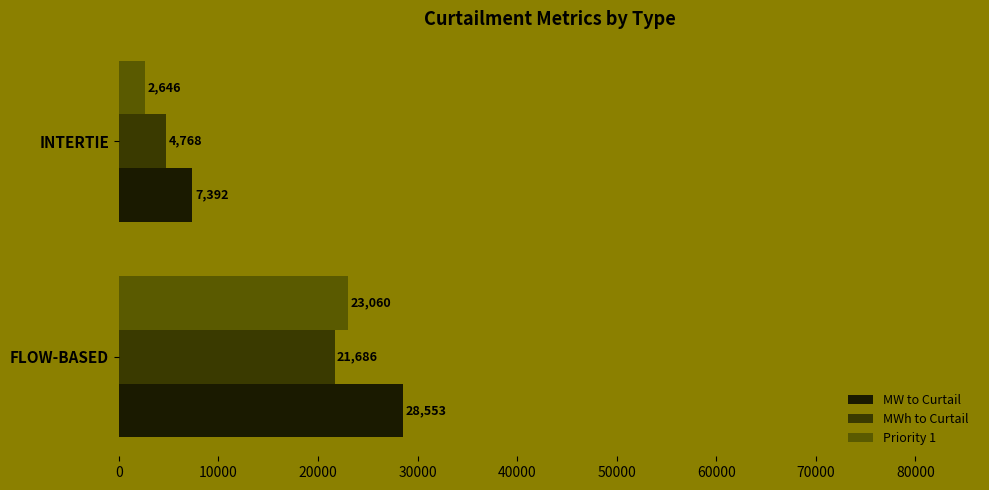

What is the smallest value displayed?

2646